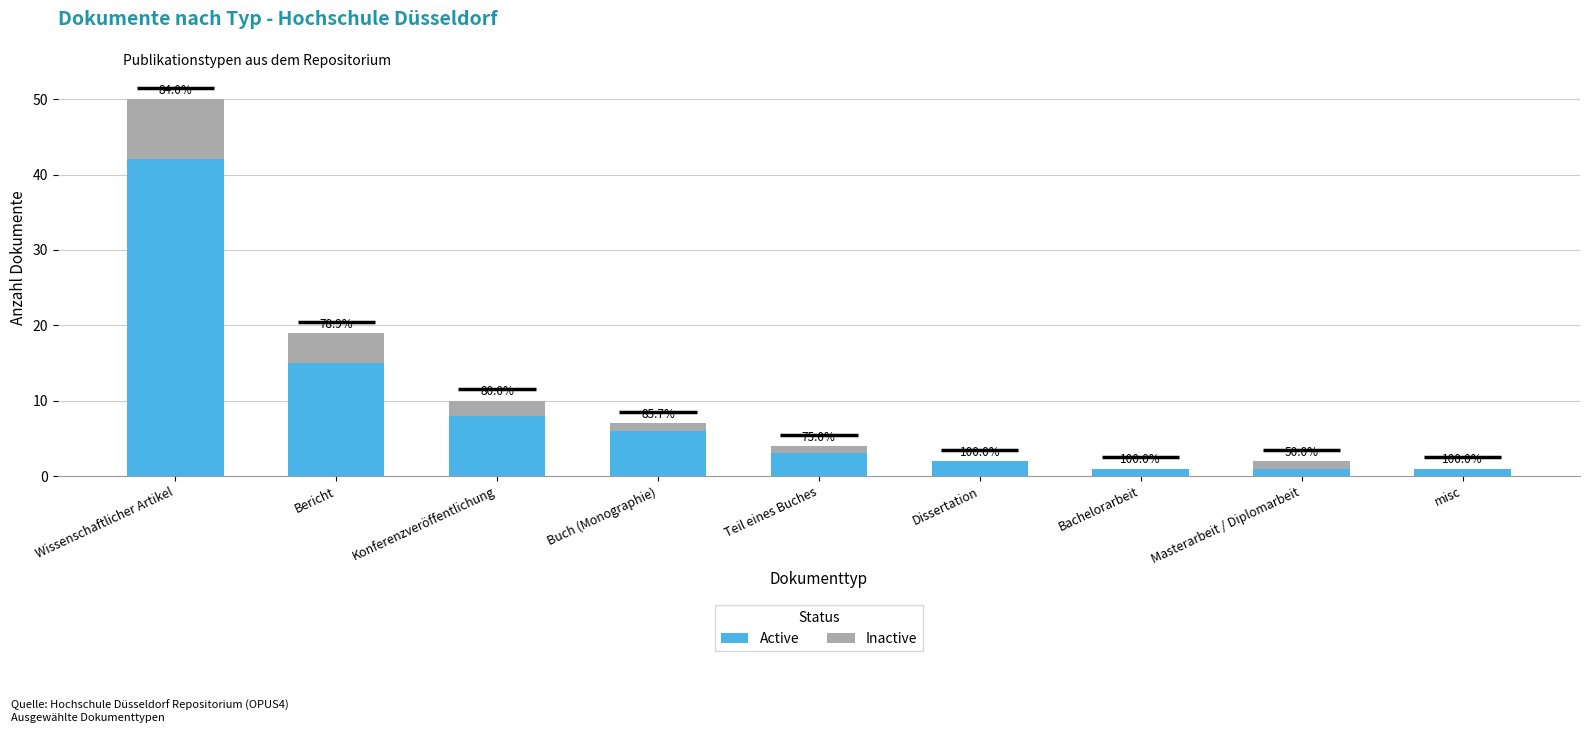

Are the bars horizontal?

No